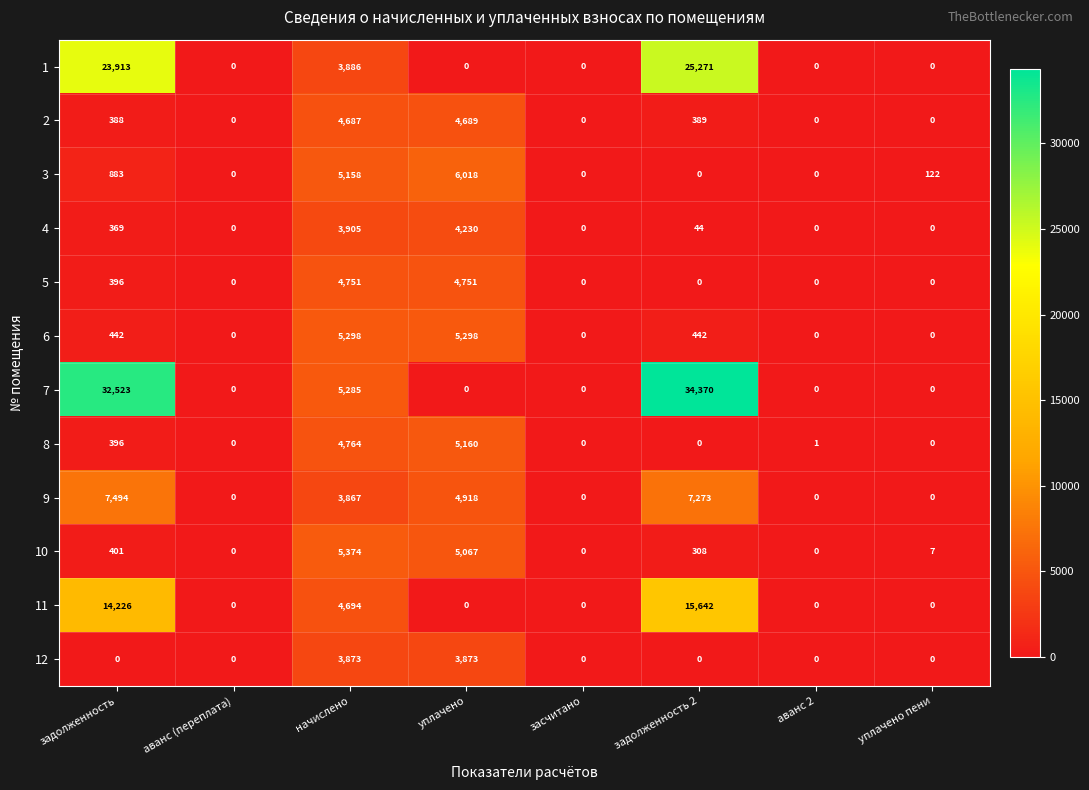

Which series has the largest range (max minus min)?

7